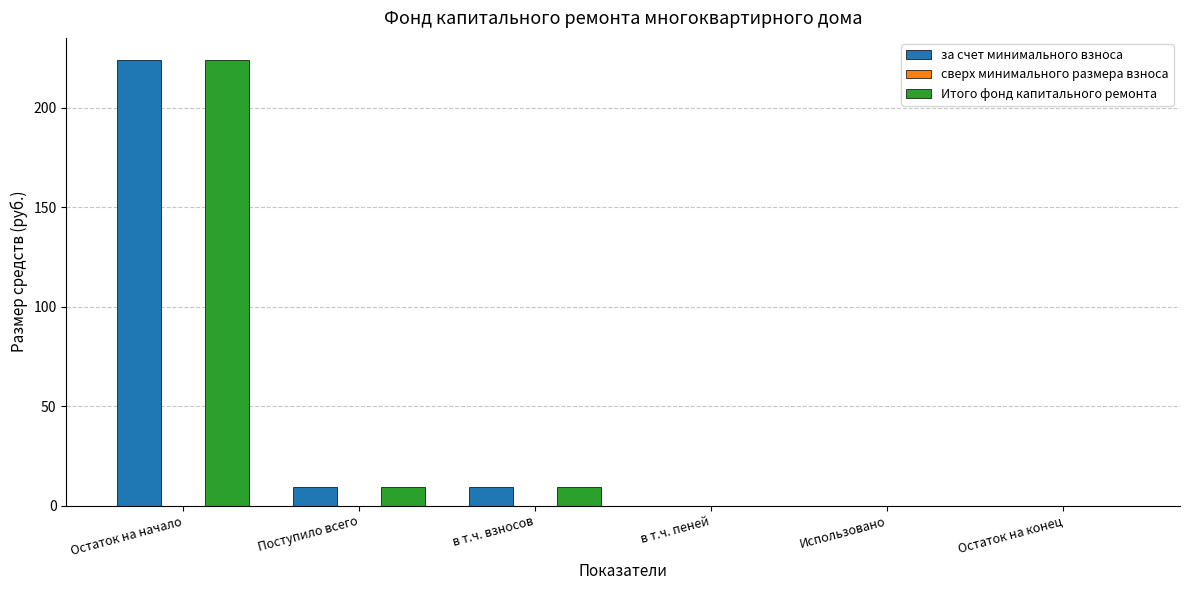

Is it true that Итого фонд капитального ремонта equals 9.3 at в т.ч. взносов?

True